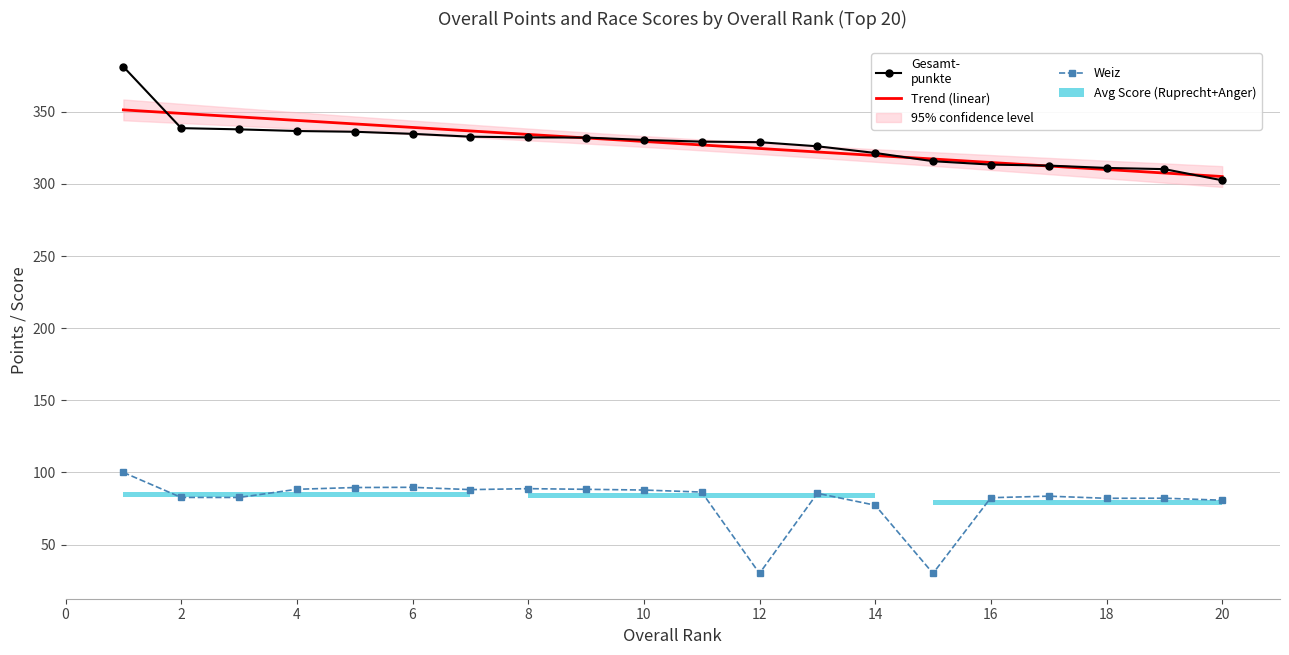

What is the minimum value for Weiz?

30.0